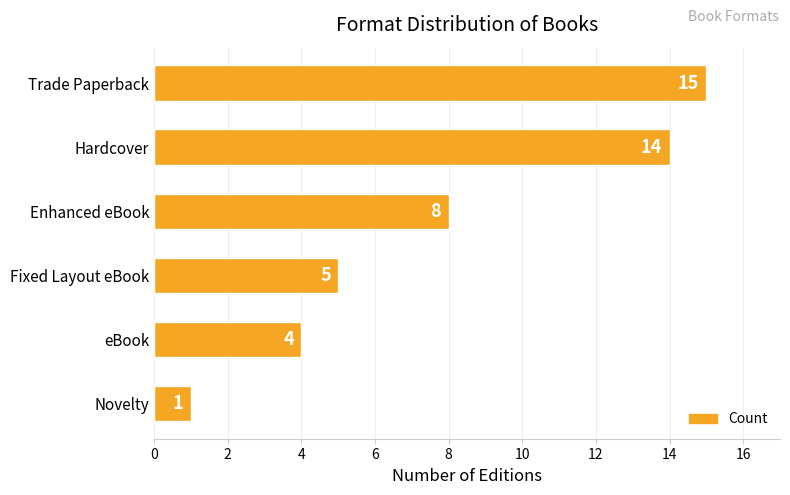

What position from the bottom is Trade Paperback?

6